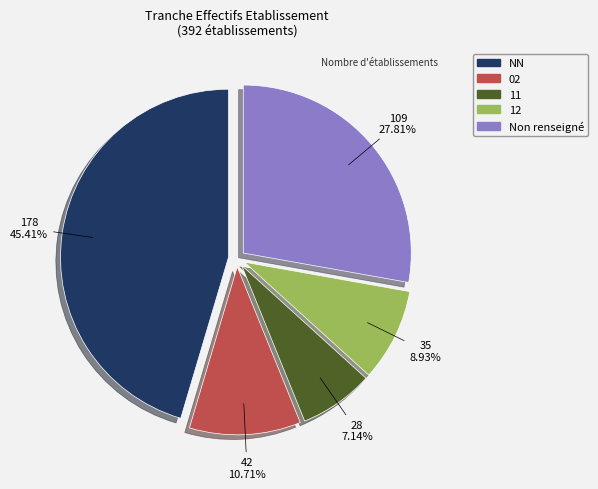

Is there a majority slice in this chart?

No